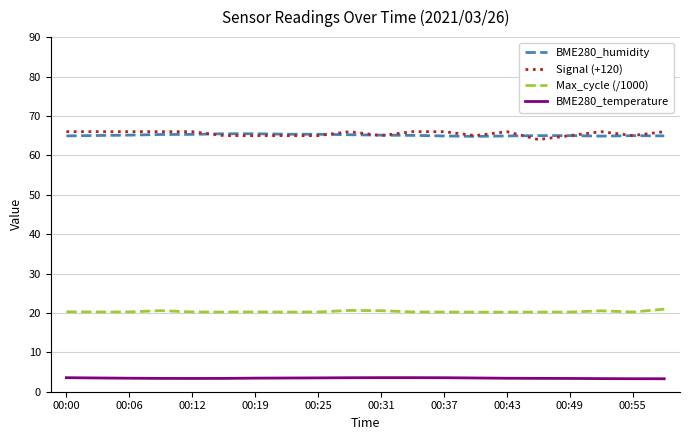

What is the maximum value for BME280_temperature?

3.6